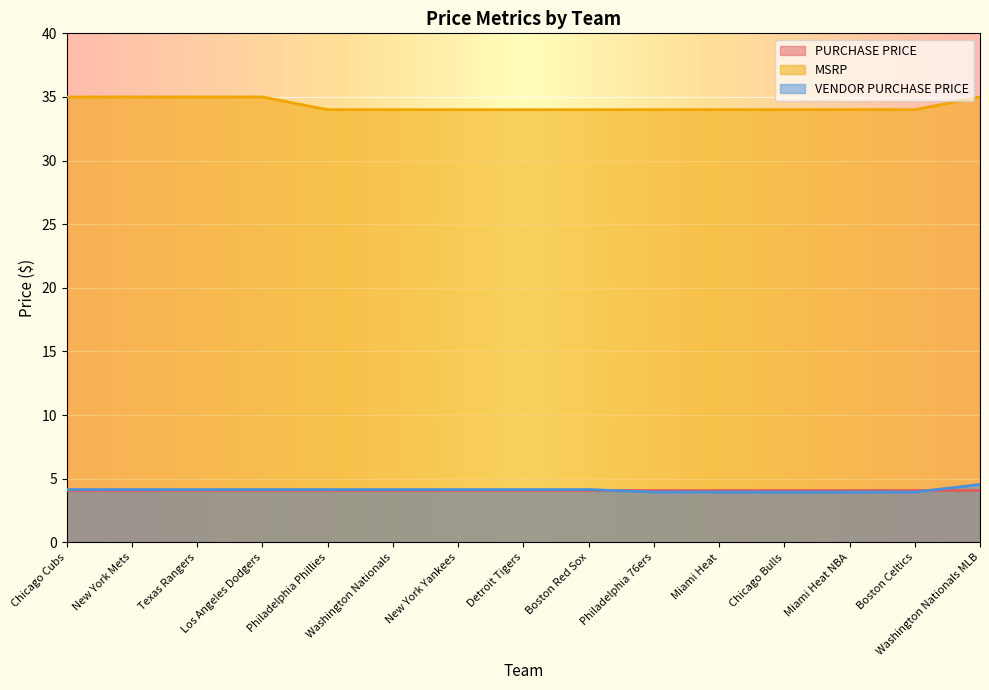

Count the MSRP values in the range 34 to 35.

15